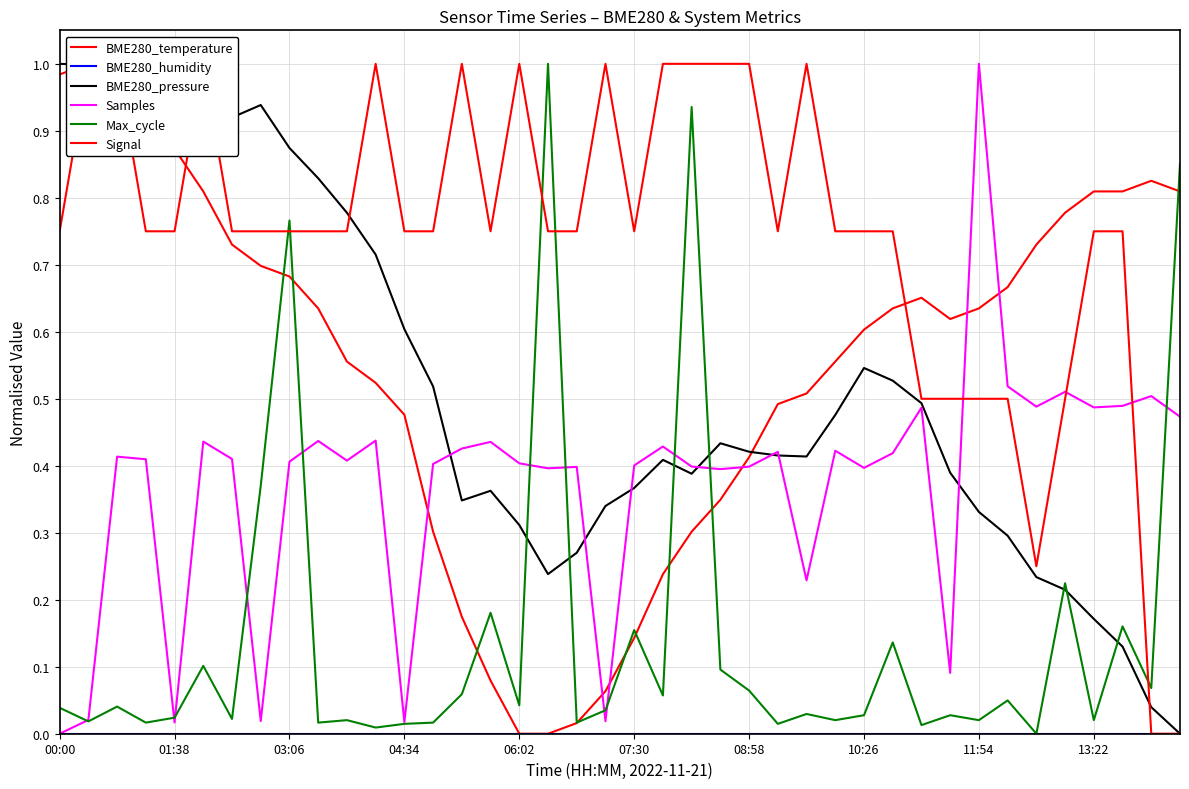

At which label does BME280_temperature reach its minimum?

06:02